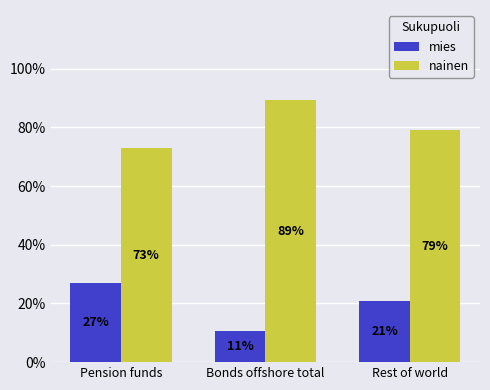

What is the maximum value shown in the chart?

89.2